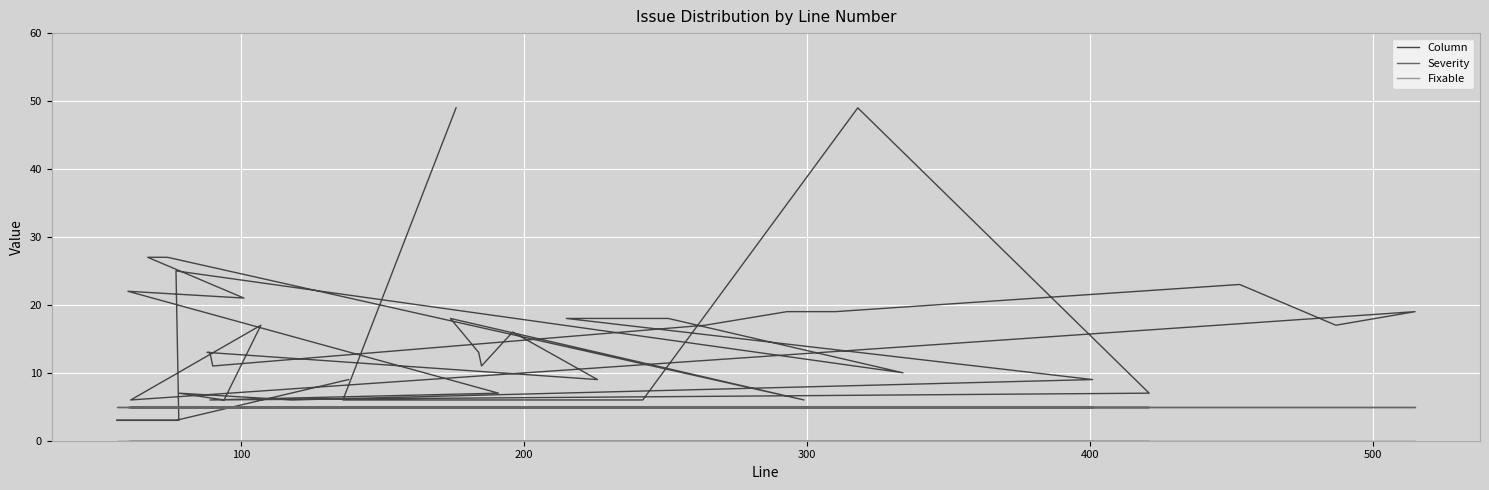

True or false: Severity and Fixable cross at least once.

False